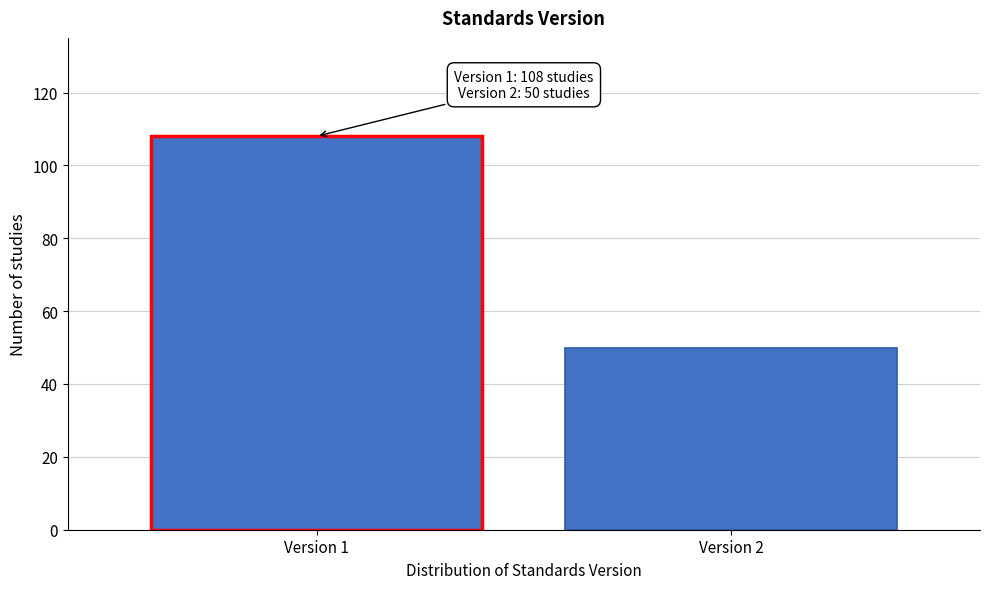

Reading left to right, what are all the values shown in this chart?

108	50